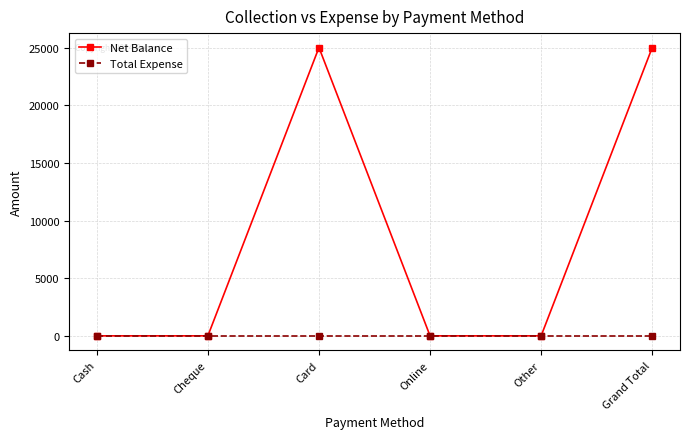

Reading left to right, what are all the values shown in this chart?

Net Balance: Cash=0	Cheque=0	Card=25000	Online=0	Other=0	Grand Total=25000
Total Expense: Cash=0	Cheque=0	Card=0	Online=0	Other=0	Grand Total=0